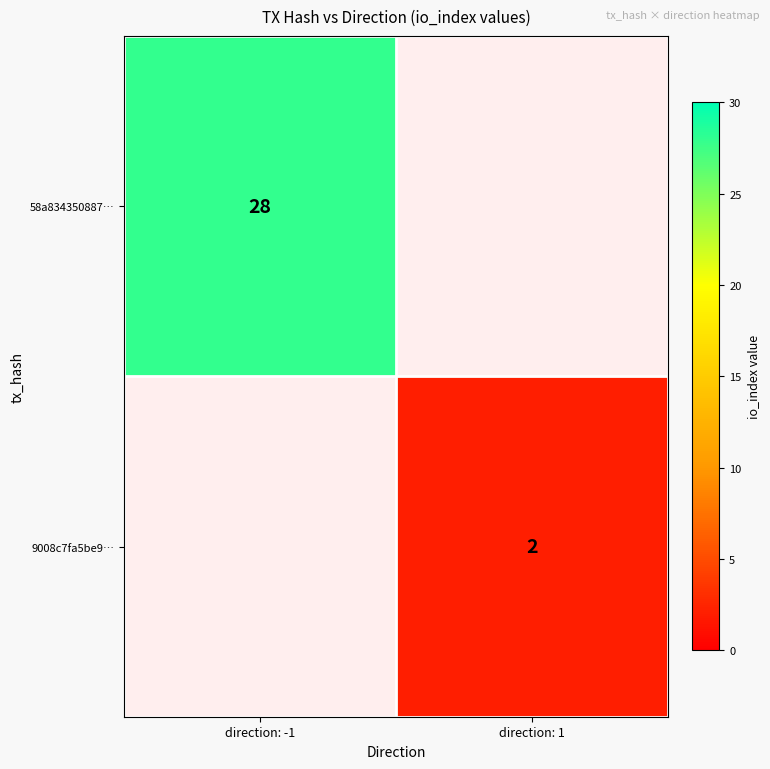

The value of 9008c7fa5be9… at direction: 1 is 2. True or false?

True